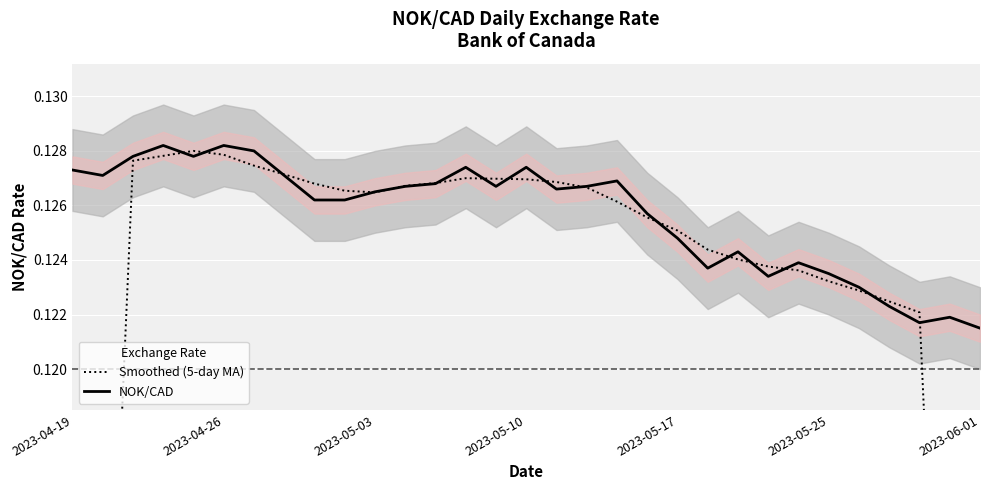

After their last crossing, which series has the higher values: Smoothed (5-day MA) or NOK/CAD?

NOK/CAD